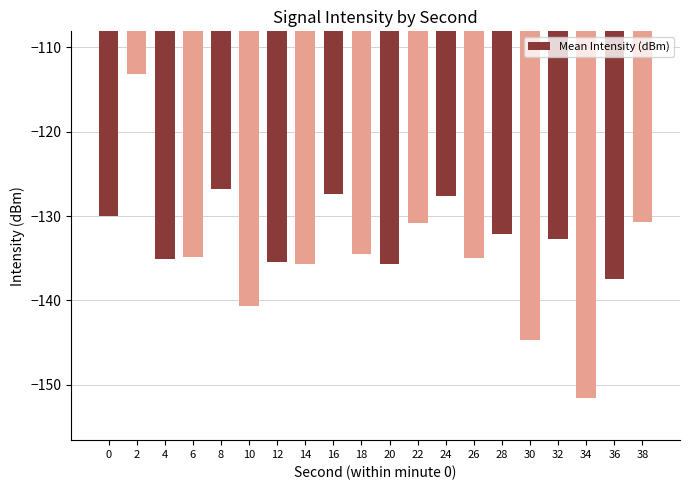

What is the smallest value displayed?

-151.5